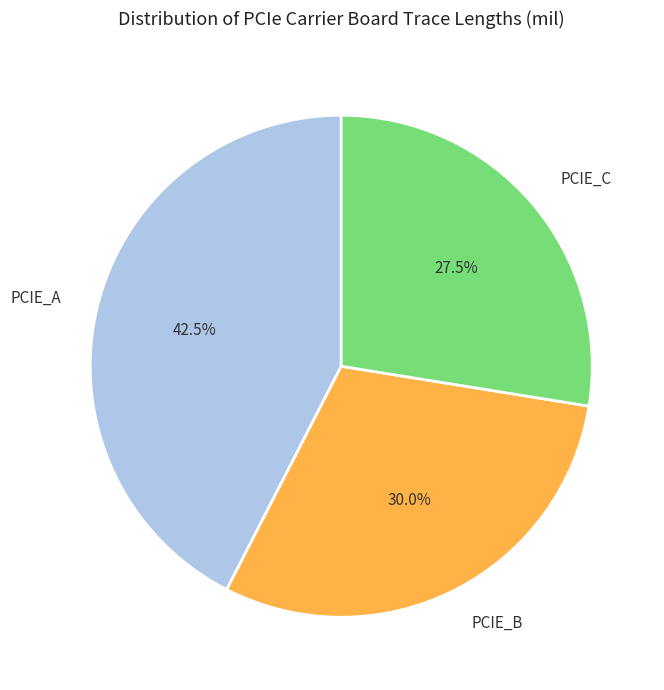

Rank the categories by value from lowest to highest.

PCIE_C, PCIE_B, PCIE_A